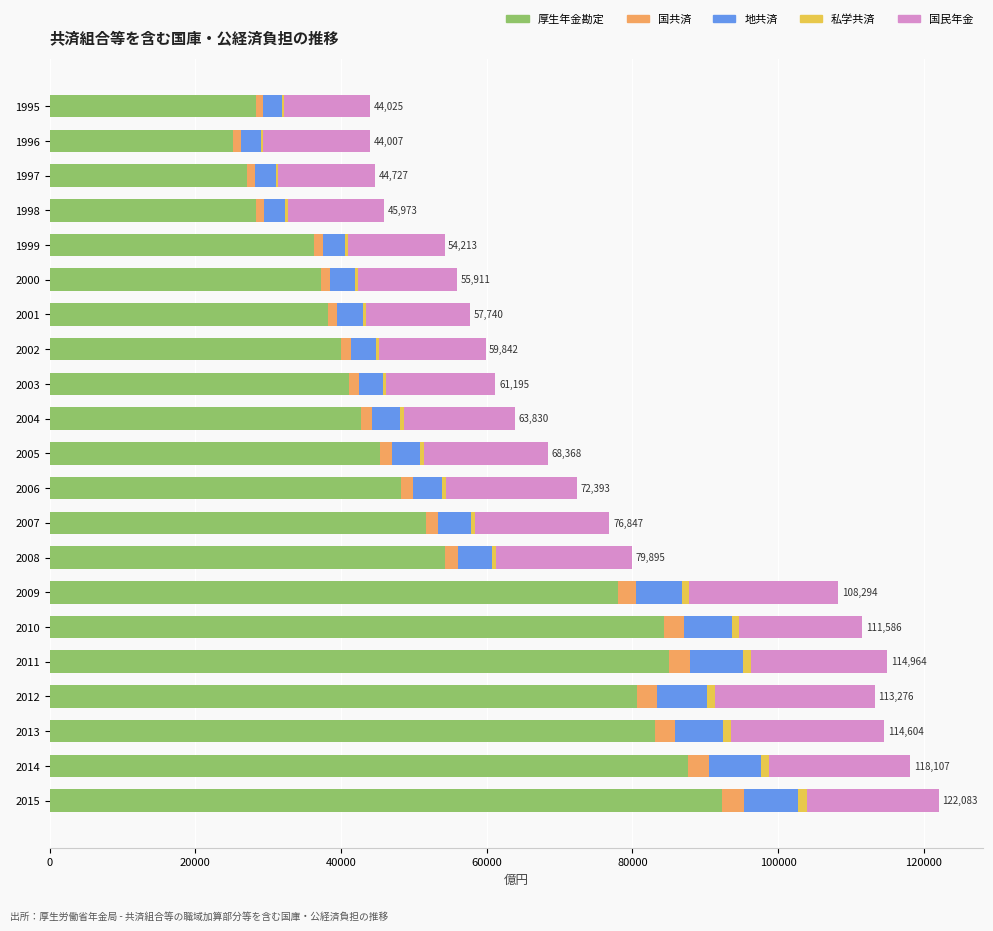

What is the maximum value for 厚生年金勘定?

92264